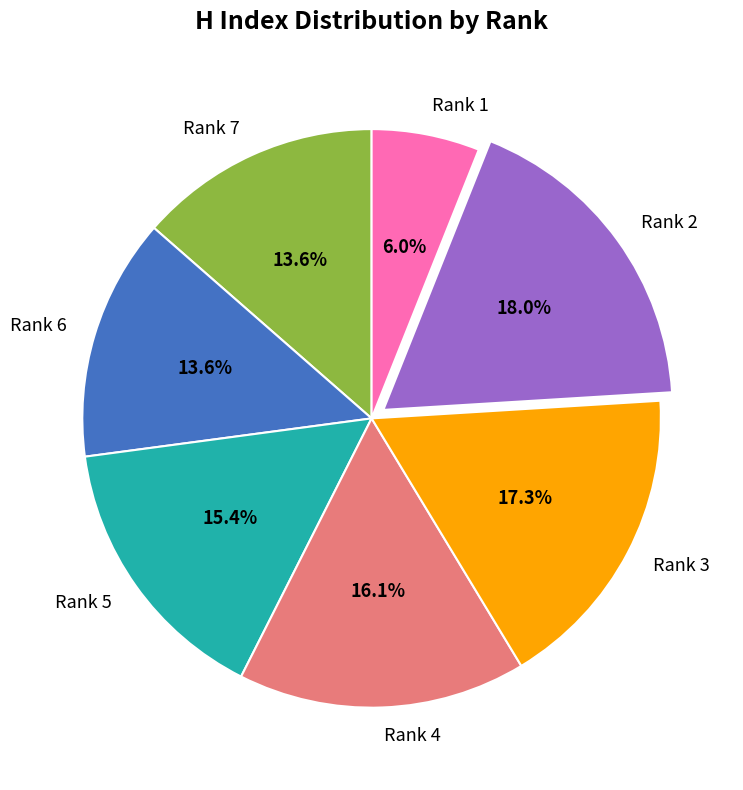

Is it true that Rank 3 is 17% of the pie?

True